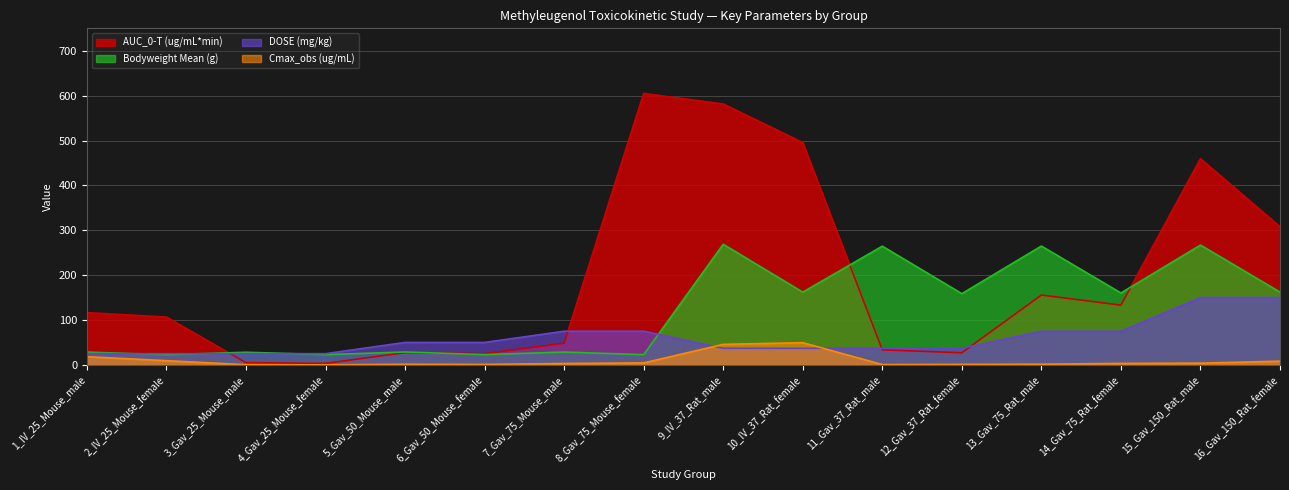

What are all the series names shown in the legend?

AUC_0-T (ug/mL*min), Bodyweight Mean (g), DOSE (mg/kg), Cmax_obs (ug/mL)